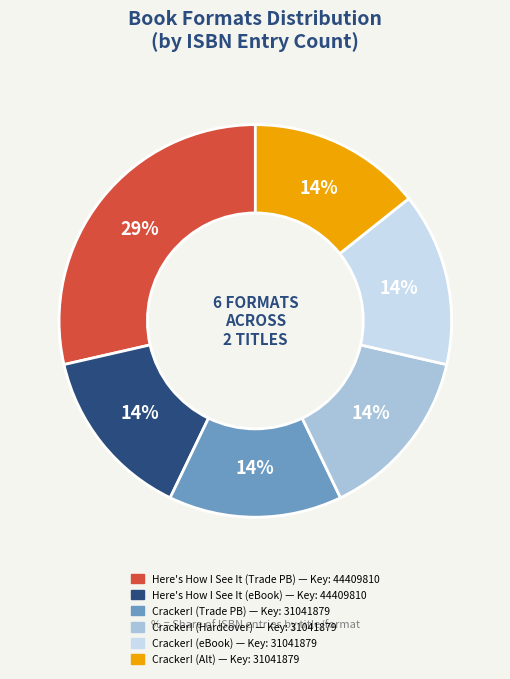

To the nearest percent, what is the average slice percentage?

17%